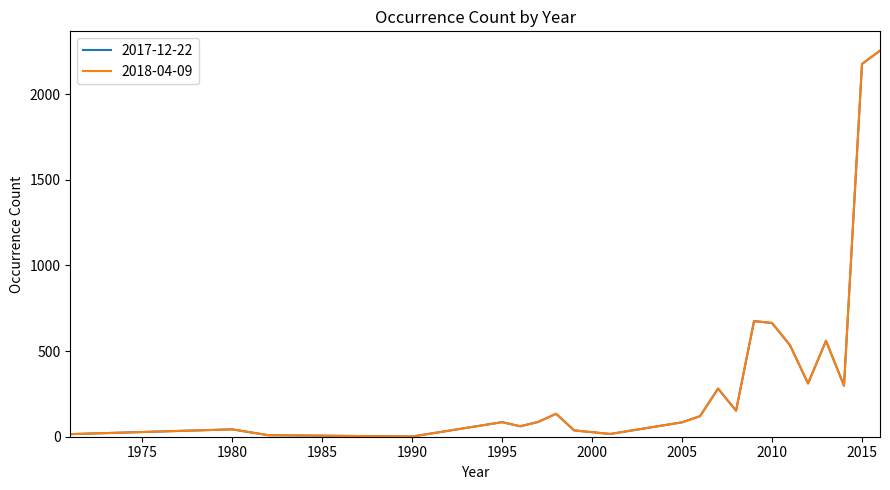

Reading right to left, list all the values displayed in this chart.

2017-12-22: 2254	2176	298	560	311	534	664	675	152	281	120	84	16	37	134	86	61	85	1	9	43	15
2018-04-09: 2254	2176	298	560	311	534	664	675	152	281	120	84	16	37	134	86	61	85	1	9	43	15